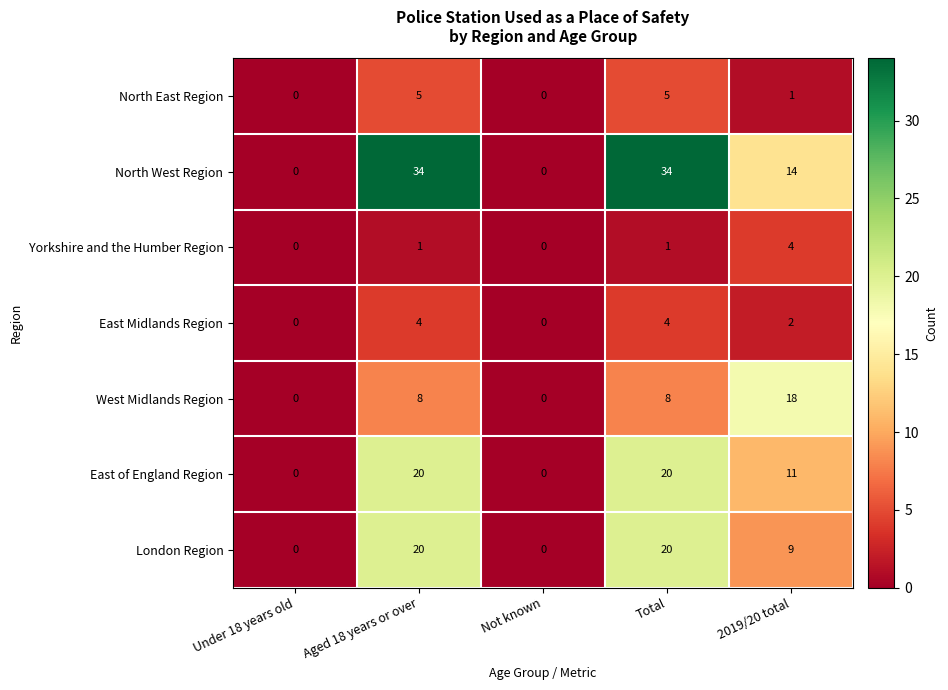

What is the difference between the London Region values at Aged 18 years or over and Under 18 years old?

20